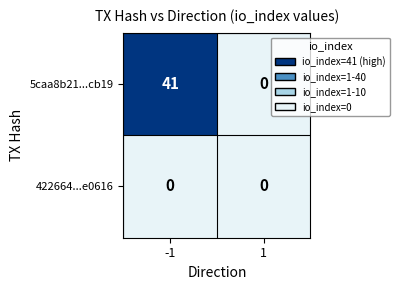

What is the greatest value displayed?

41